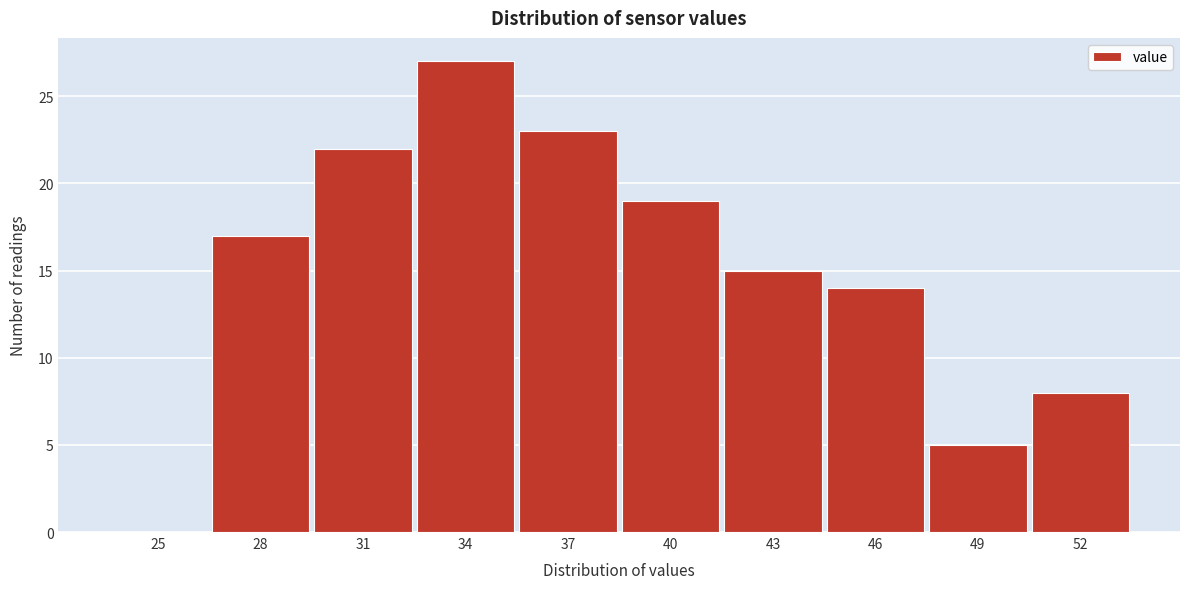

Reading left to right, list all the values displayed in this chart.

25=0	28=17	31=22	34=27	37=23	40=19	43=15	46=14	49=5	52=8